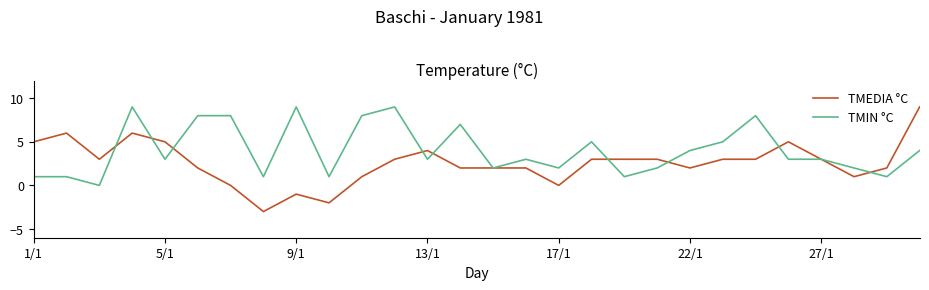

Rank the series by their average value, from lowest to highest.

TMEDIA °C, TMIN °C